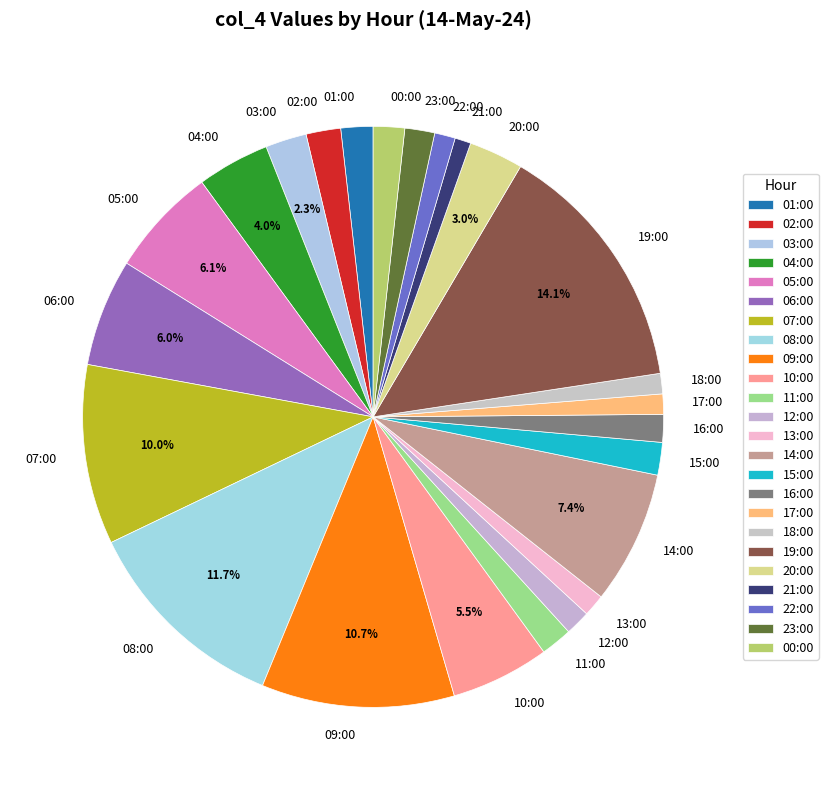

Is there any slice that represents more than half of the pie?

No